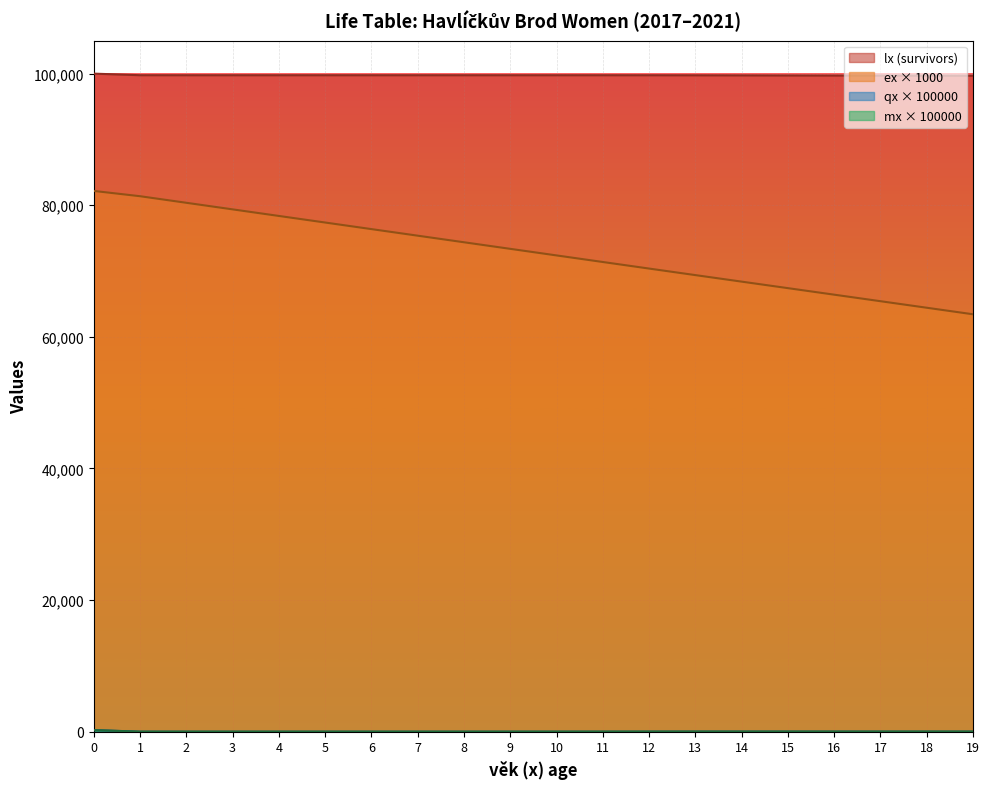

True or false: ex and lx intersect in this chart.

False